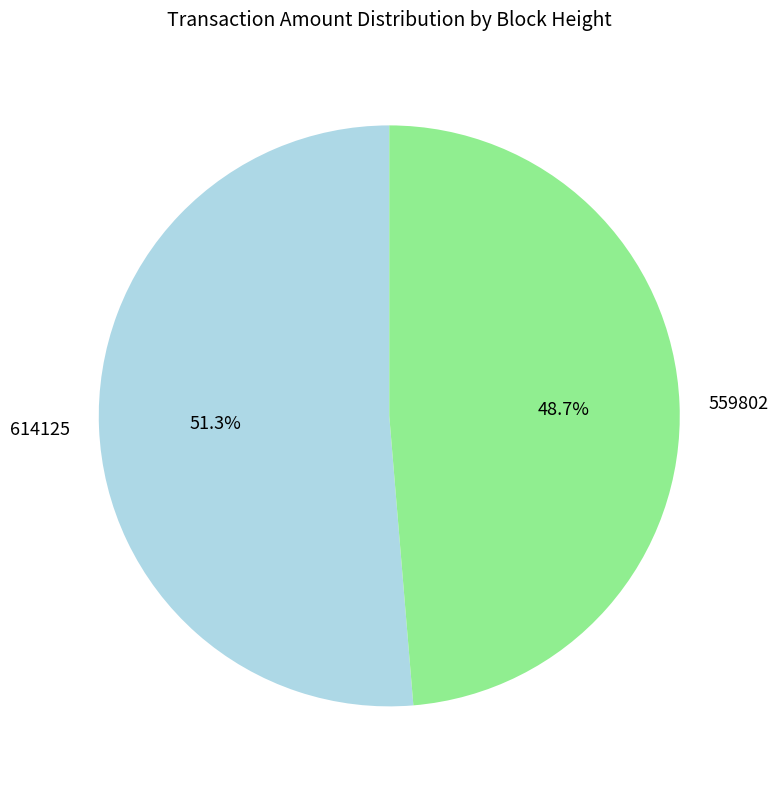

Which has a higher value, 614125 or 559802?

614125